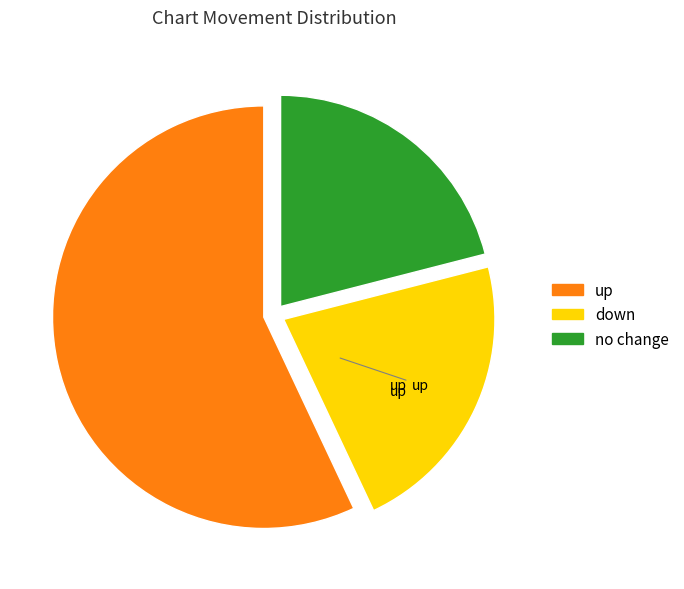

Is there any slice that represents more than half of the pie?

Yes